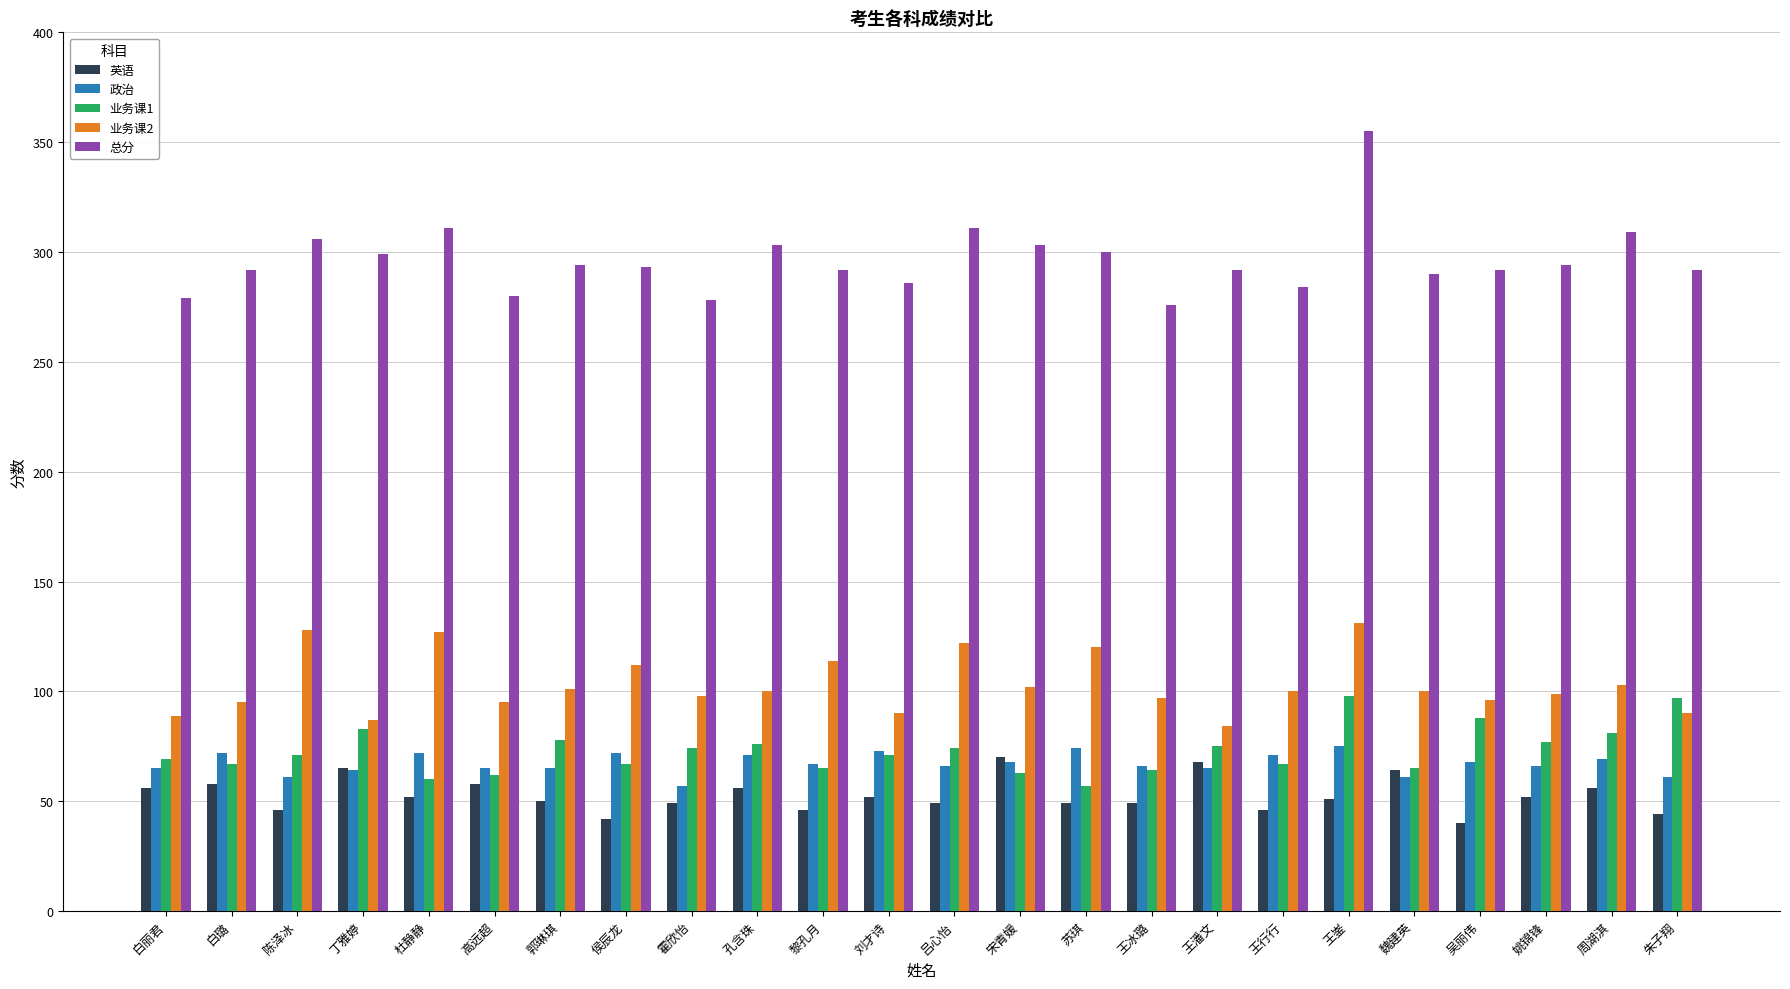

Which series has the largest total across all categories?

总分